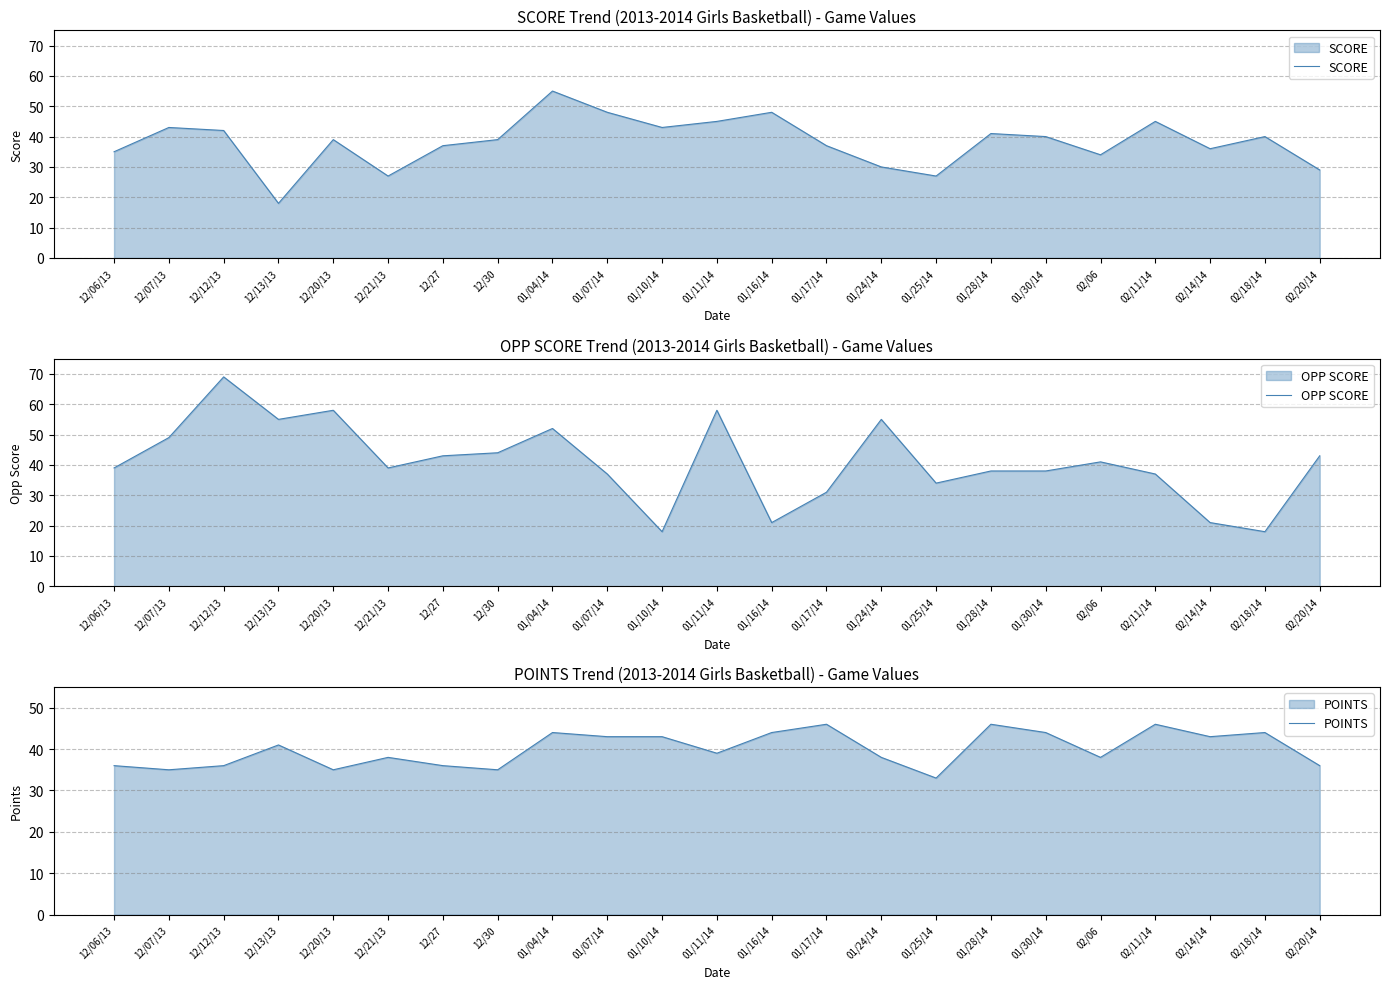

Which series changed the most between 12/07/13 and 02/11/14?

OPP SCORE